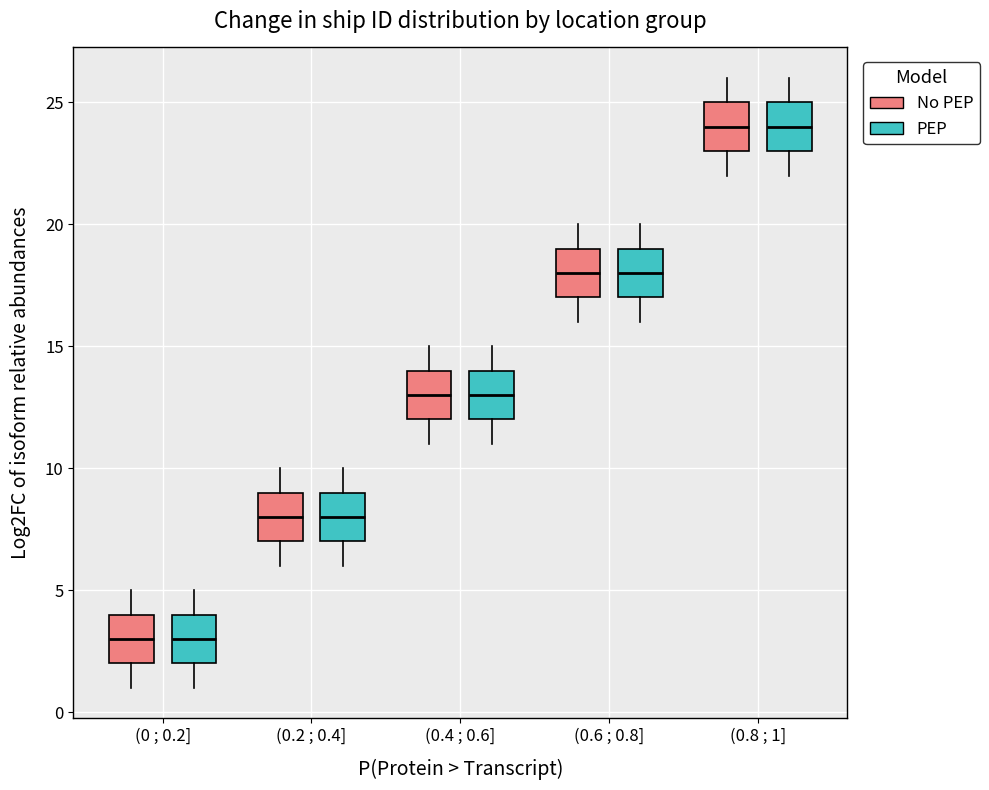

Reading left to right, transcribe this box plot: for each box, give where its median line is, the range the box spans, and where its two whiskers end, as read against the y-axis. The values are not printed on the chart, so give them approximately, as read against the axis.

(0 ; 0.2] (No PEP): median 3, box 2 to 4, whiskers 1 to 5
(0 ; 0.2] (PEP): median 3, box 2 to 4, whiskers 1 to 5
(0.2 ; 0.4] (No PEP): median 8, box 7 to 9, whiskers 6 to 10
(0.2 ; 0.4] (PEP): median 8, box 7 to 9, whiskers 6 to 10
(0.4 ; 0.6] (No PEP): median 13, box 12 to 14, whiskers 11 to 15
(0.4 ; 0.6] (PEP): median 13, box 12 to 14, whiskers 11 to 15
(0.6 ; 0.8] (No PEP): median 18, box 17 to 19, whiskers 16 to 20
(0.6 ; 0.8] (PEP): median 18, box 17 to 19, whiskers 16 to 20
(0.8 ; 1] (No PEP): median 24, box 23 to 25, whiskers 22 to 26
(0.8 ; 1] (PEP): median 24, box 23 to 25, whiskers 22 to 26